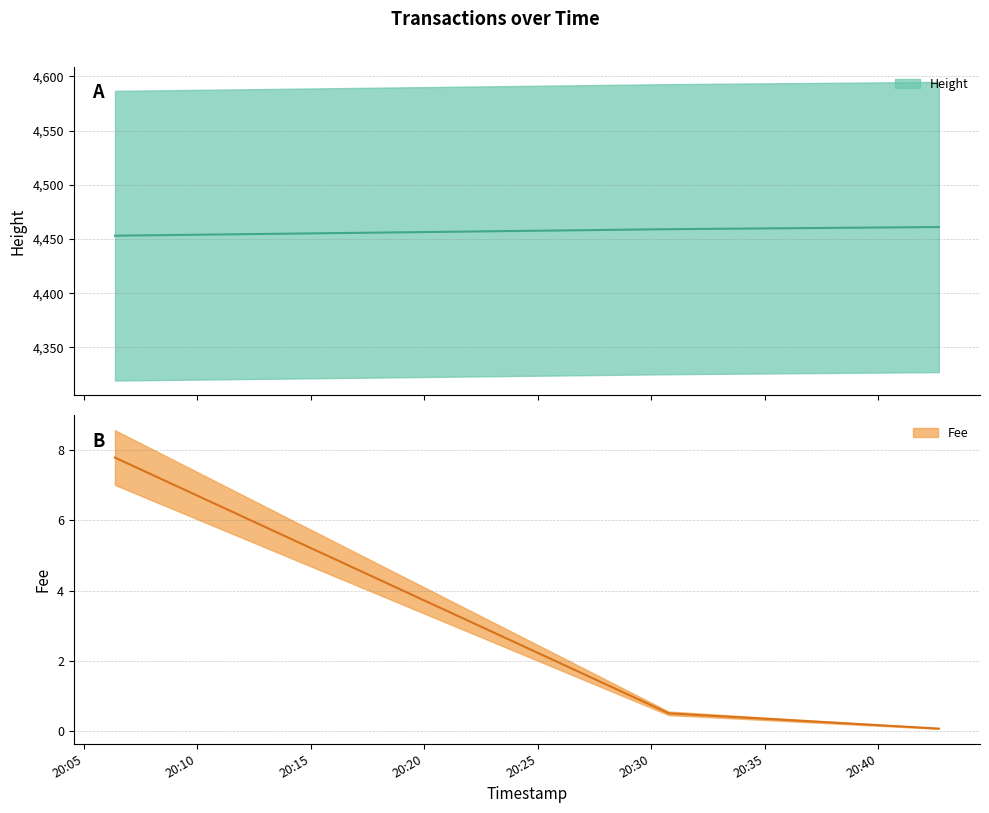

Where does the Height series first go above 4459?

2019-01-22 20:42:40